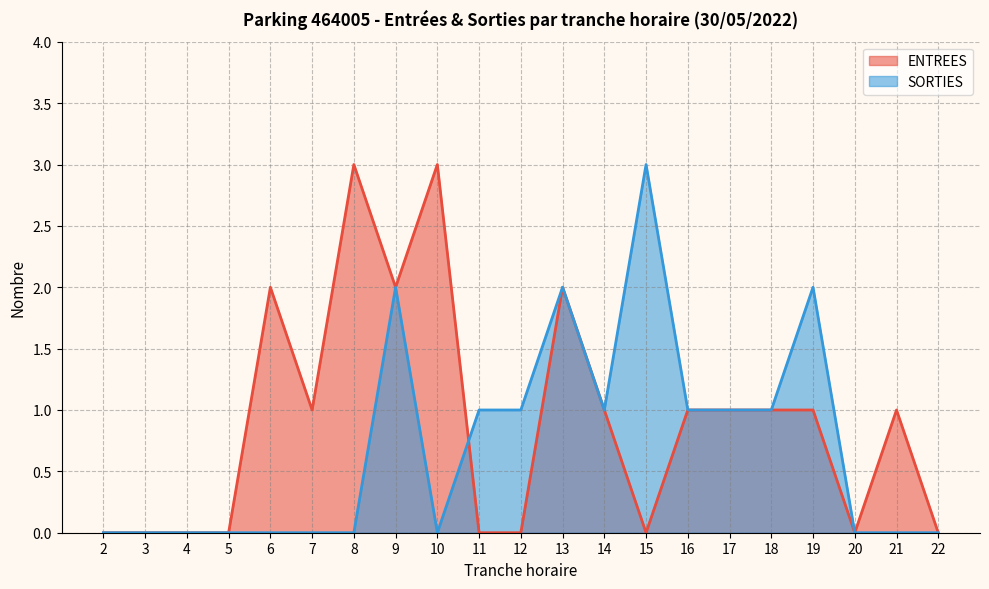

Which series has the largest total across all categories?

ENTREES